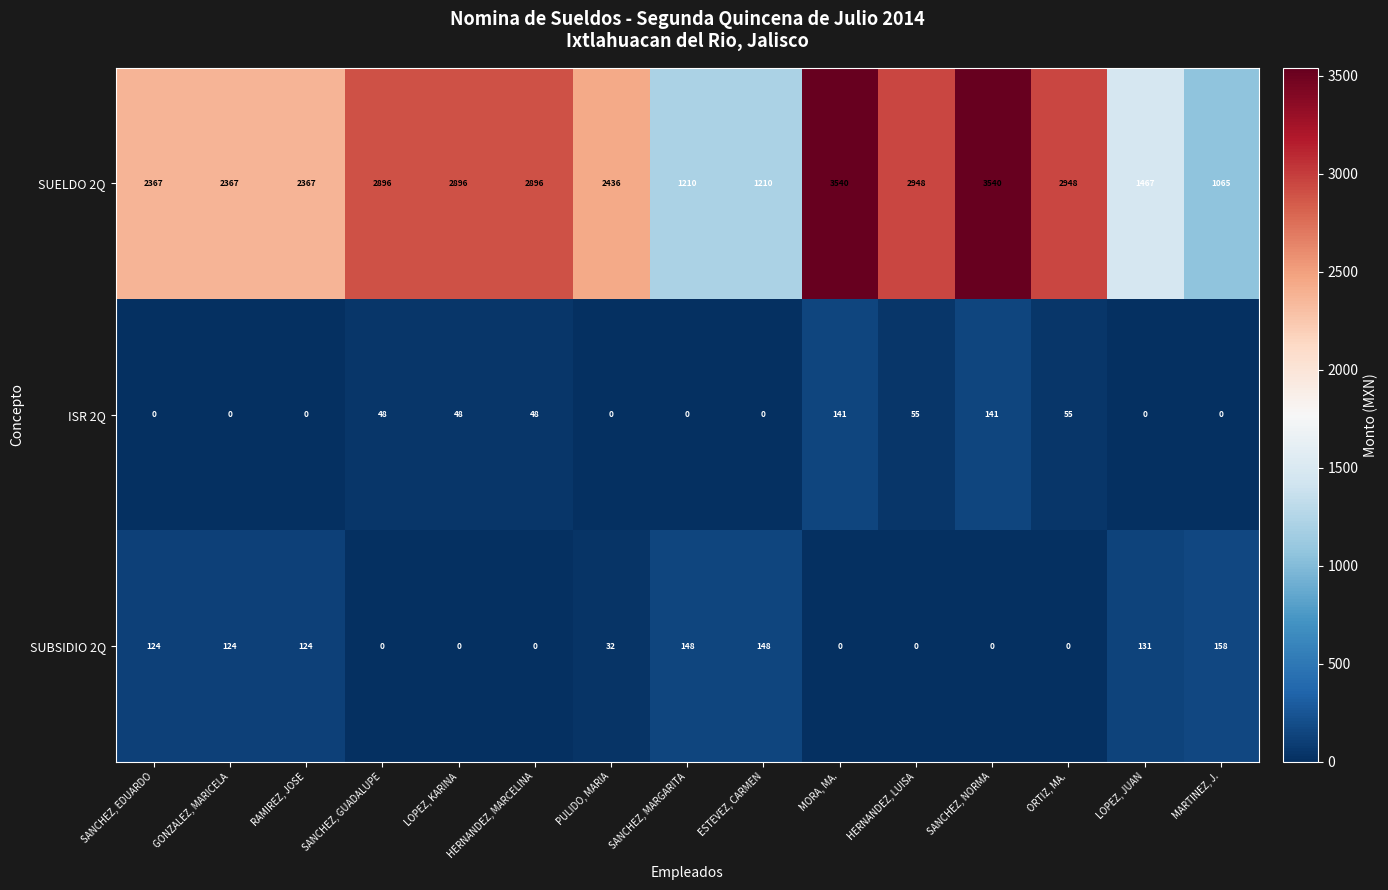

What is the difference between the SUBSIDIO 2Q values at LOPEZ, JUAN and MARTINEZ, J.?

27